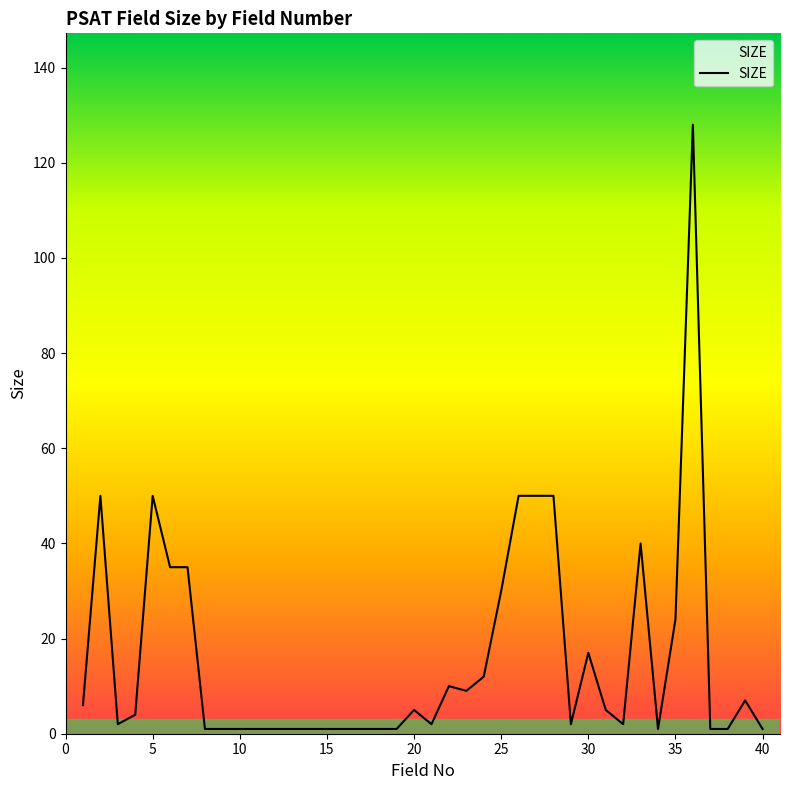

What is the maximum value shown in the chart?

128